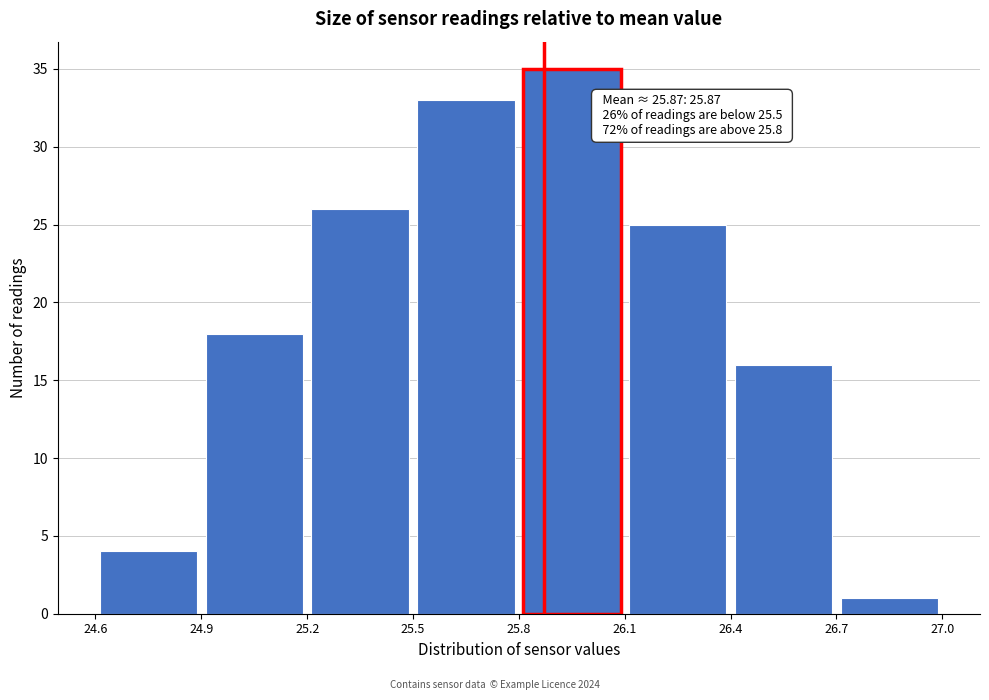

Over which range of the x-axis is the bar tallest?

25.8 to 26.1